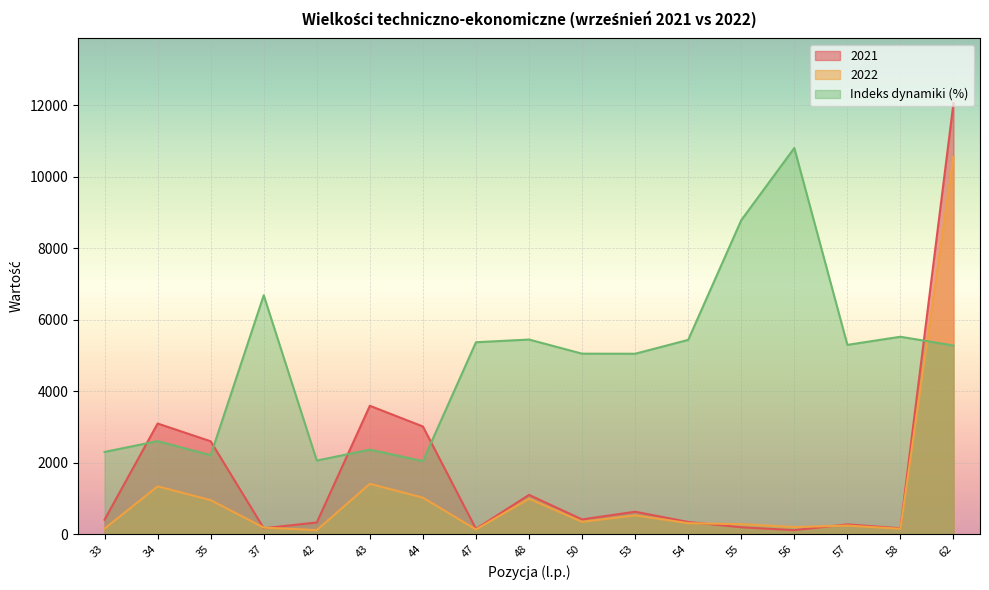

Rank the series by their average value, from highest to lowest.

Indeks dynamiki (%), 2021, 2022